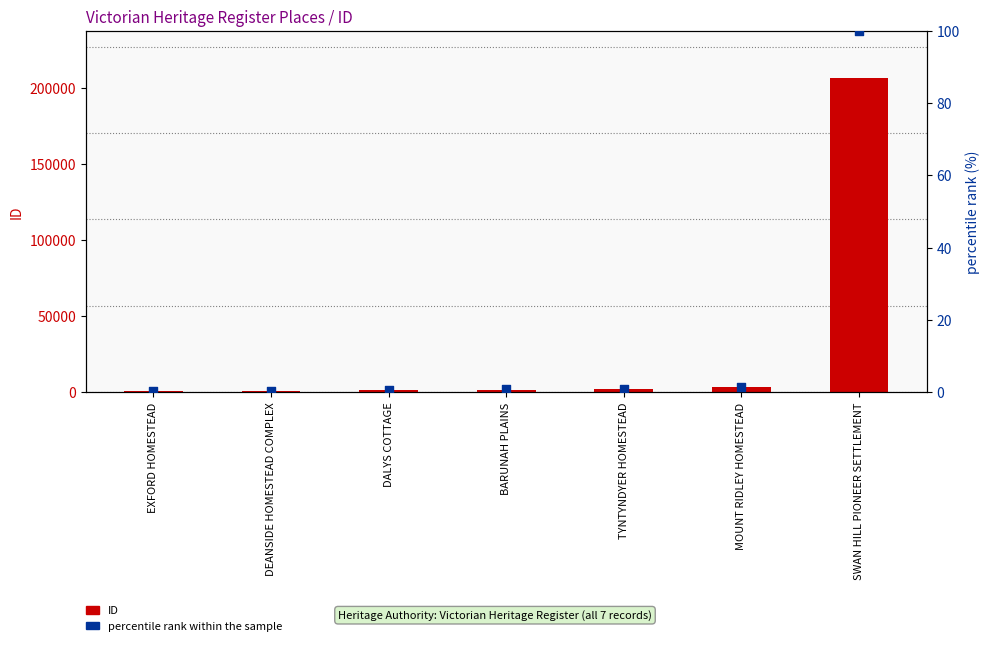

At how many categories does at least one series exceed 75565?

1